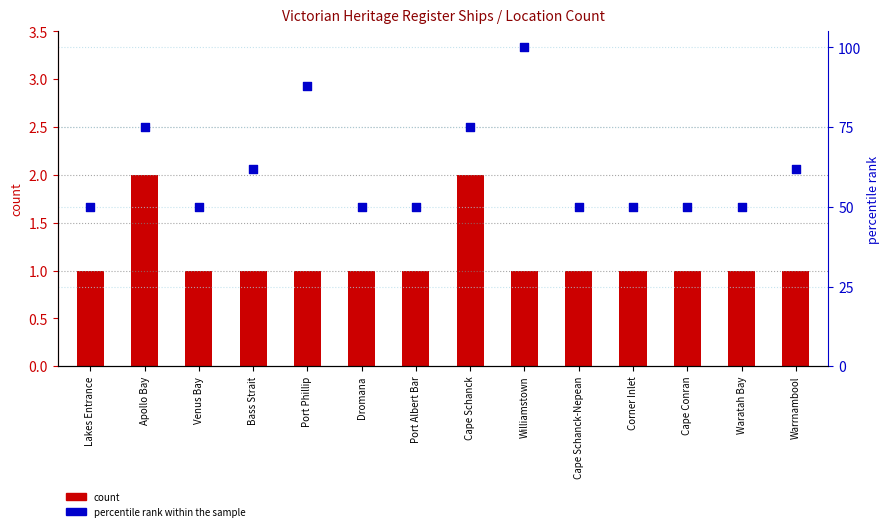

At which category is the sum across all series the highest?

Williamstown